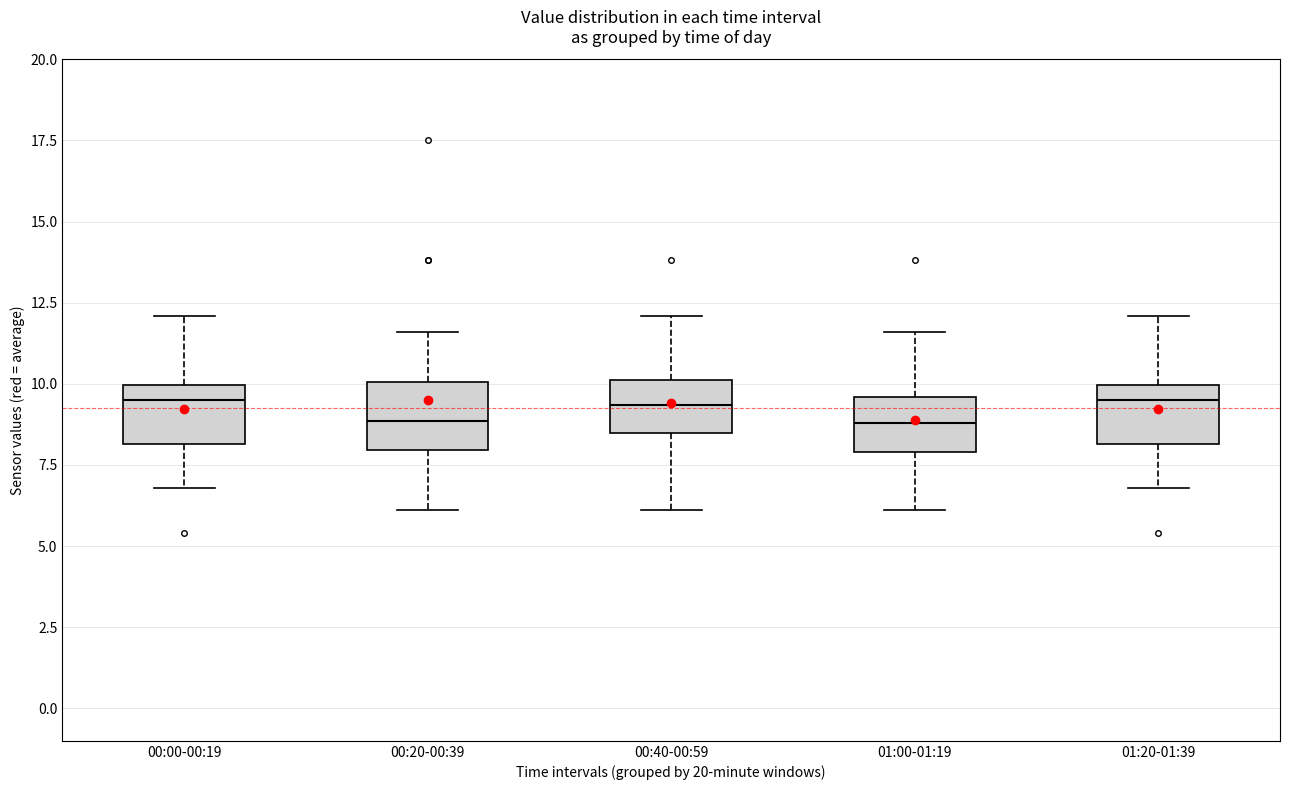

Where does the upper whisker of the box for 01:20-01:39 end on the y-axis? The values are not printed on the chart, so give them approximately, as read against the axis.

12.0